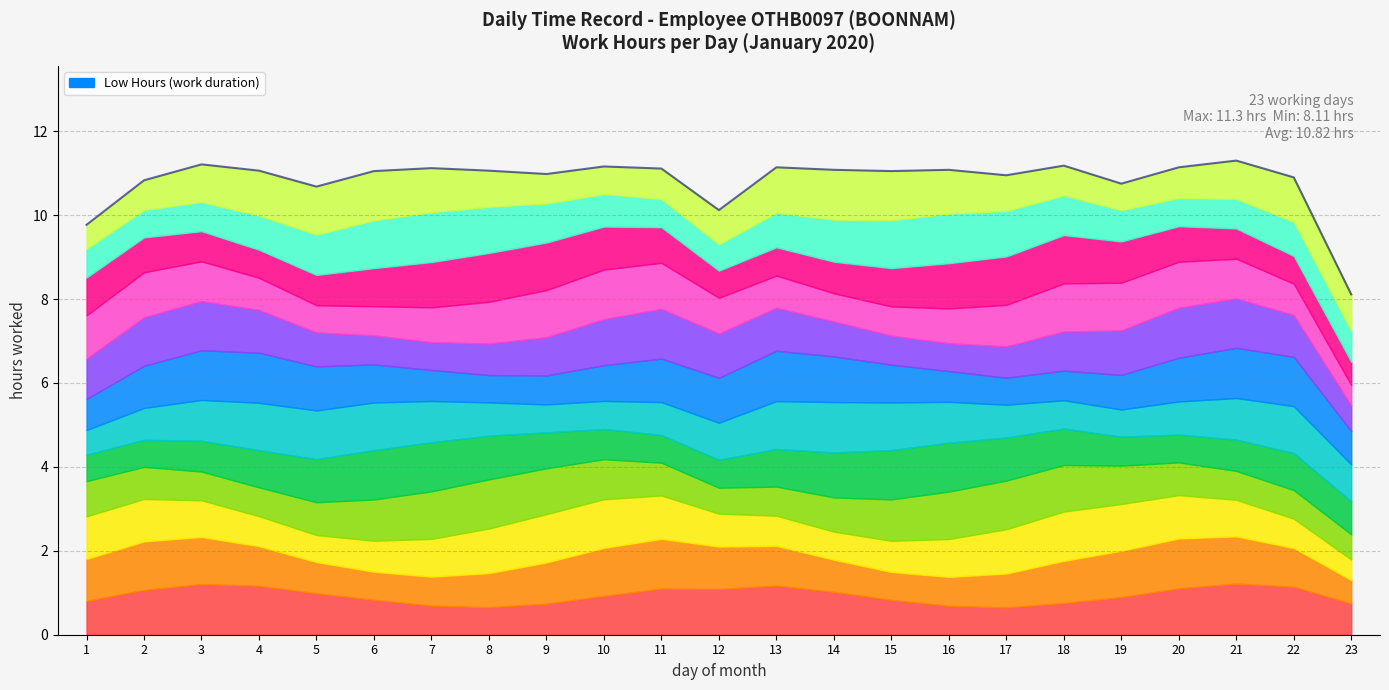

Rank the categories by value from lowest to highest.

23, 1, 12, 5, 19, 2, 22, 17, 9, 6, 15, 4, 8, 14, 16, 11, 7, 13, 20, 10, 18, 3, 21